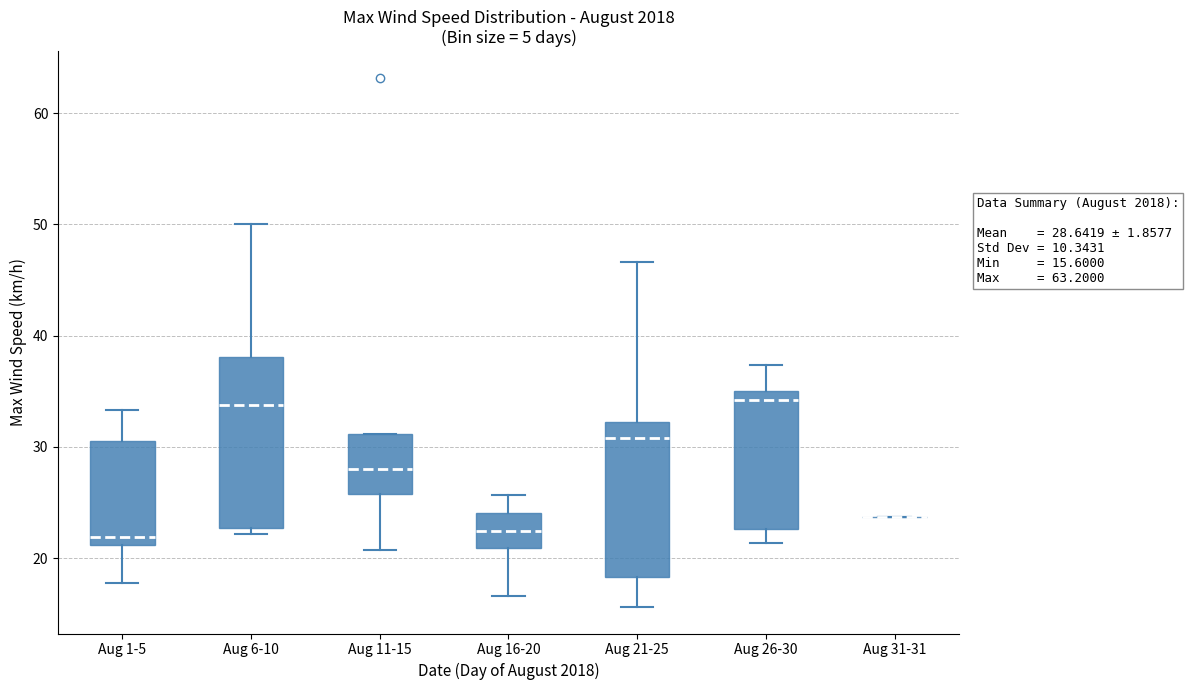

Comparing the boxes themselves (not the whiskers), which one is the tallest?

Aug 6-10